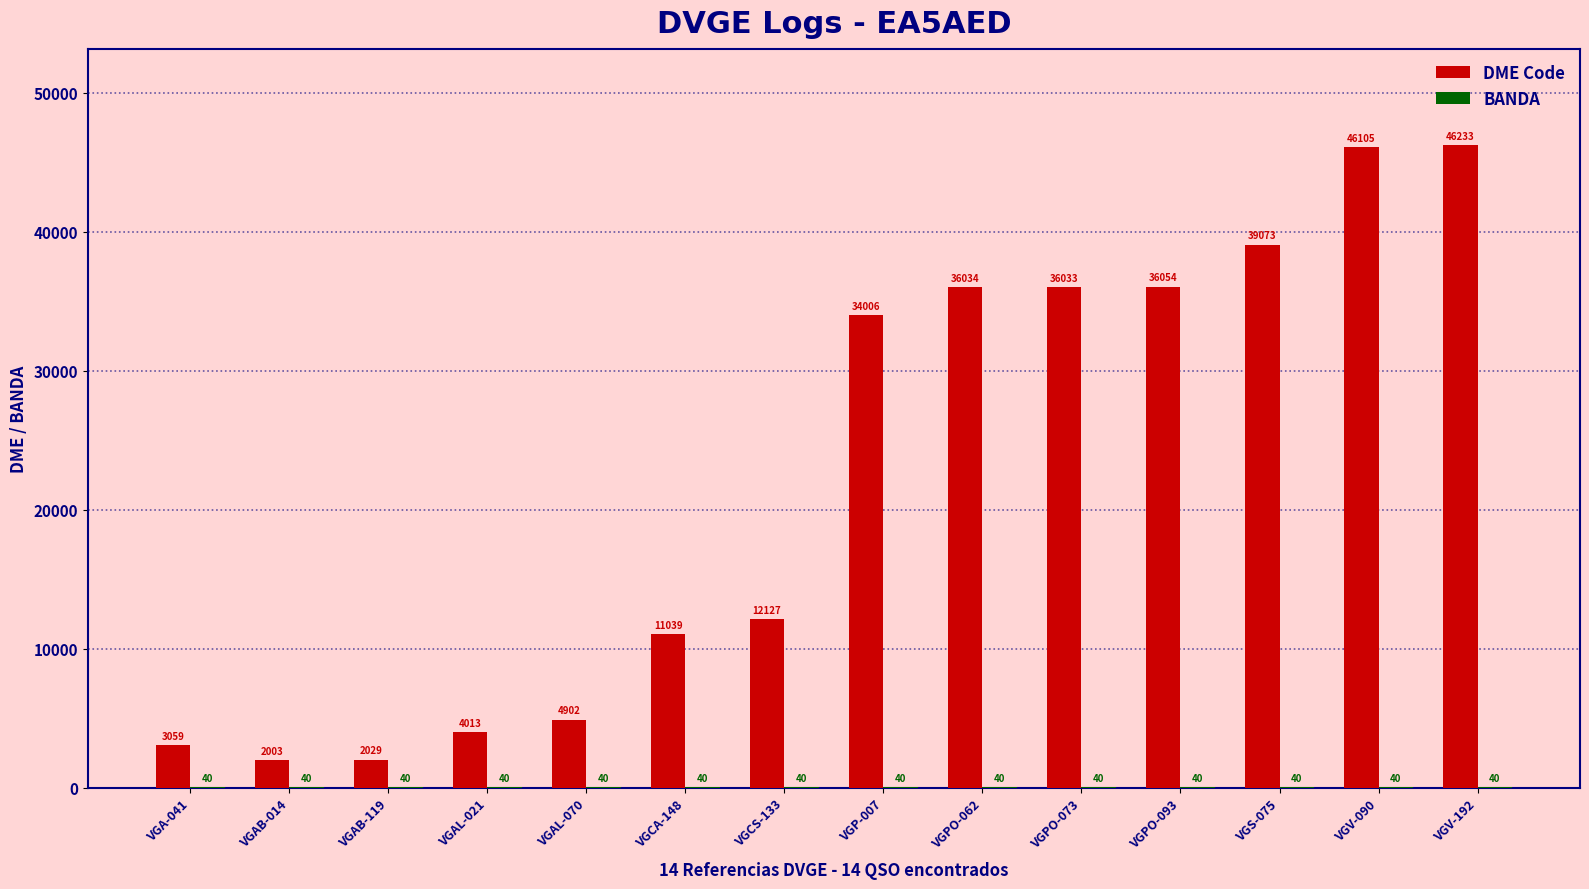

Which label corresponds to the largest value in the chart?

VGV-192